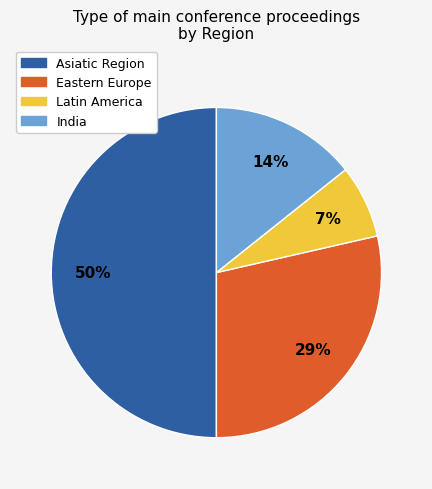

True or false: Asiatic Region accounts for 50% of the total.

True